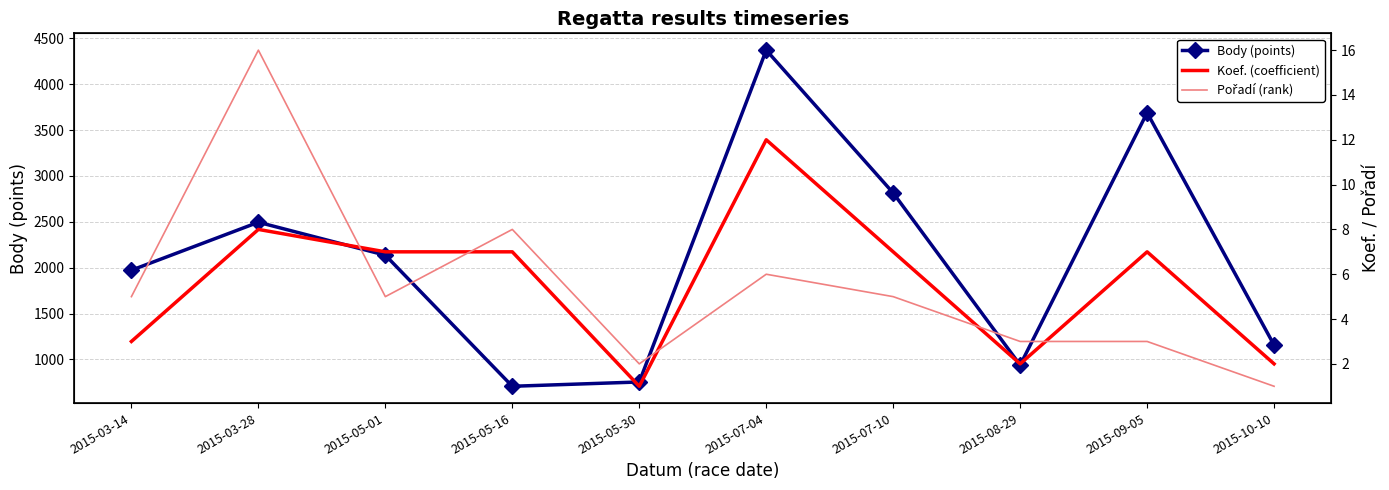

Is it true that Pořadí (rank) equals 28 at 2015-03-28?

False